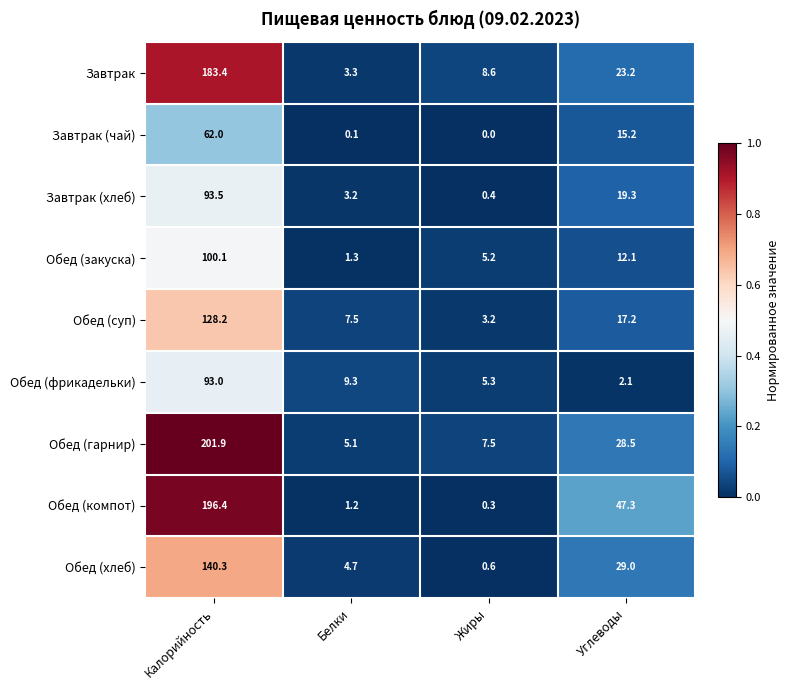

How many series are shown in this chart?

9